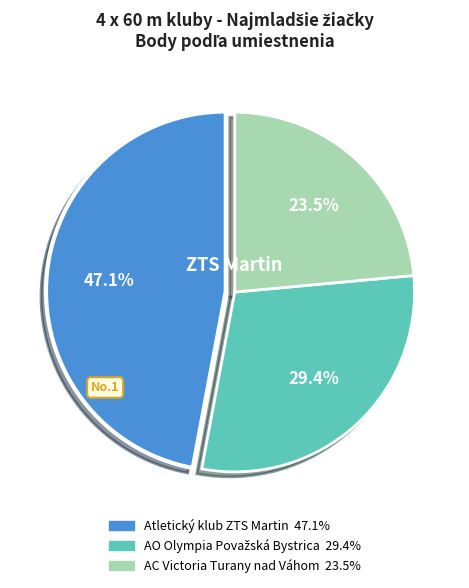

What percentage is NOT represented by Atletický klub ZTS Martin?

52.9%